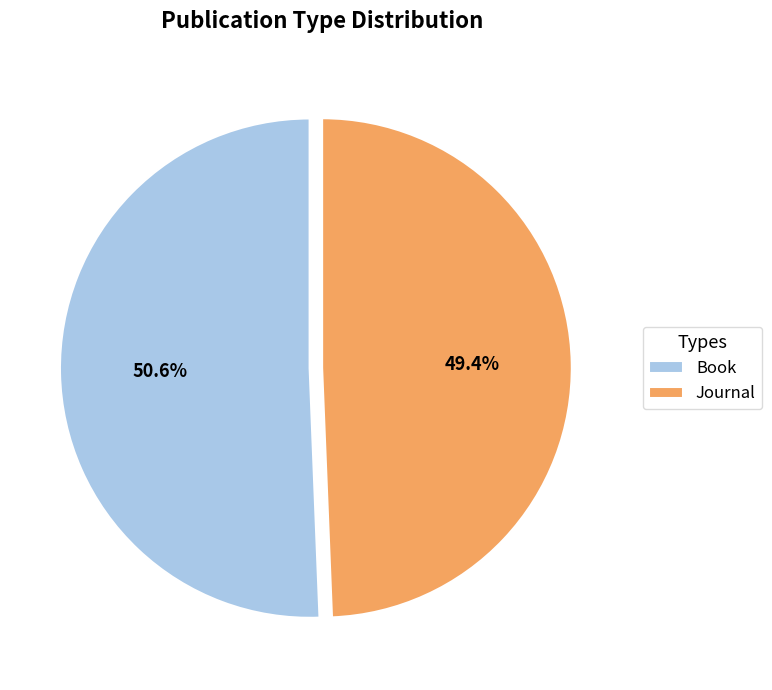

Do Journal and Book together represent more than half of the pie?

Yes